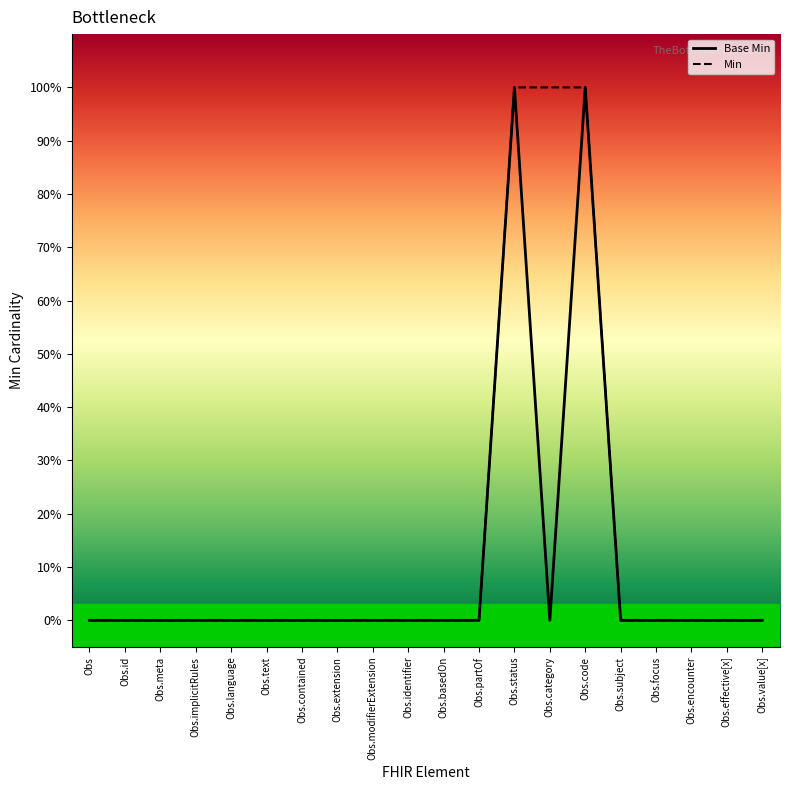

True or false: Min and Base Min cross at least once.

False